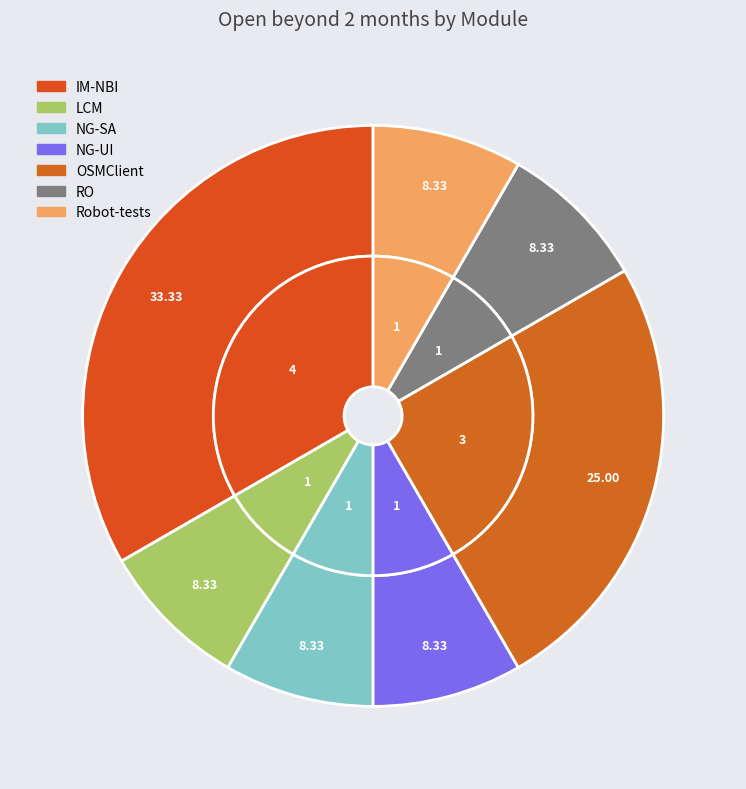

The Robot-tests slice represents 23% of the pie. True or false?

False